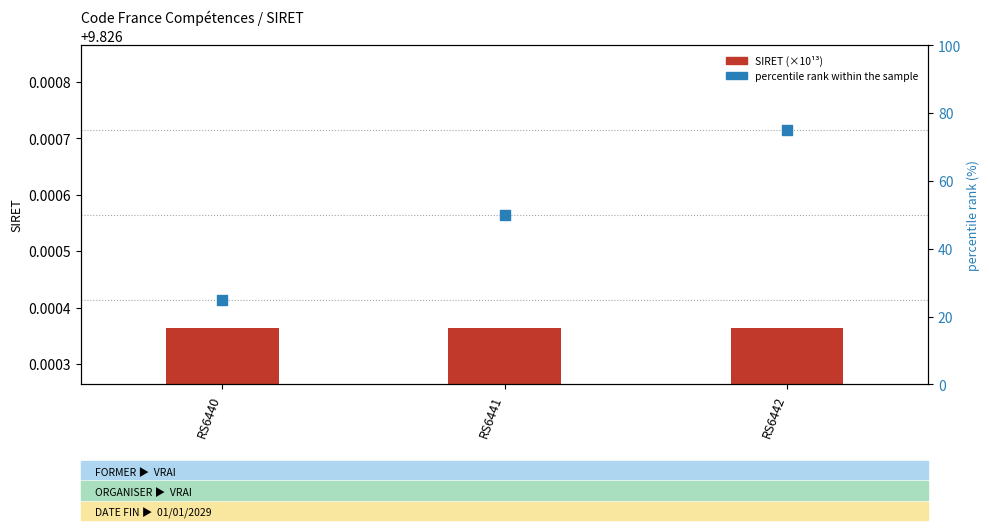

Which series has the largest total across all categories?

percentile rank within the sample